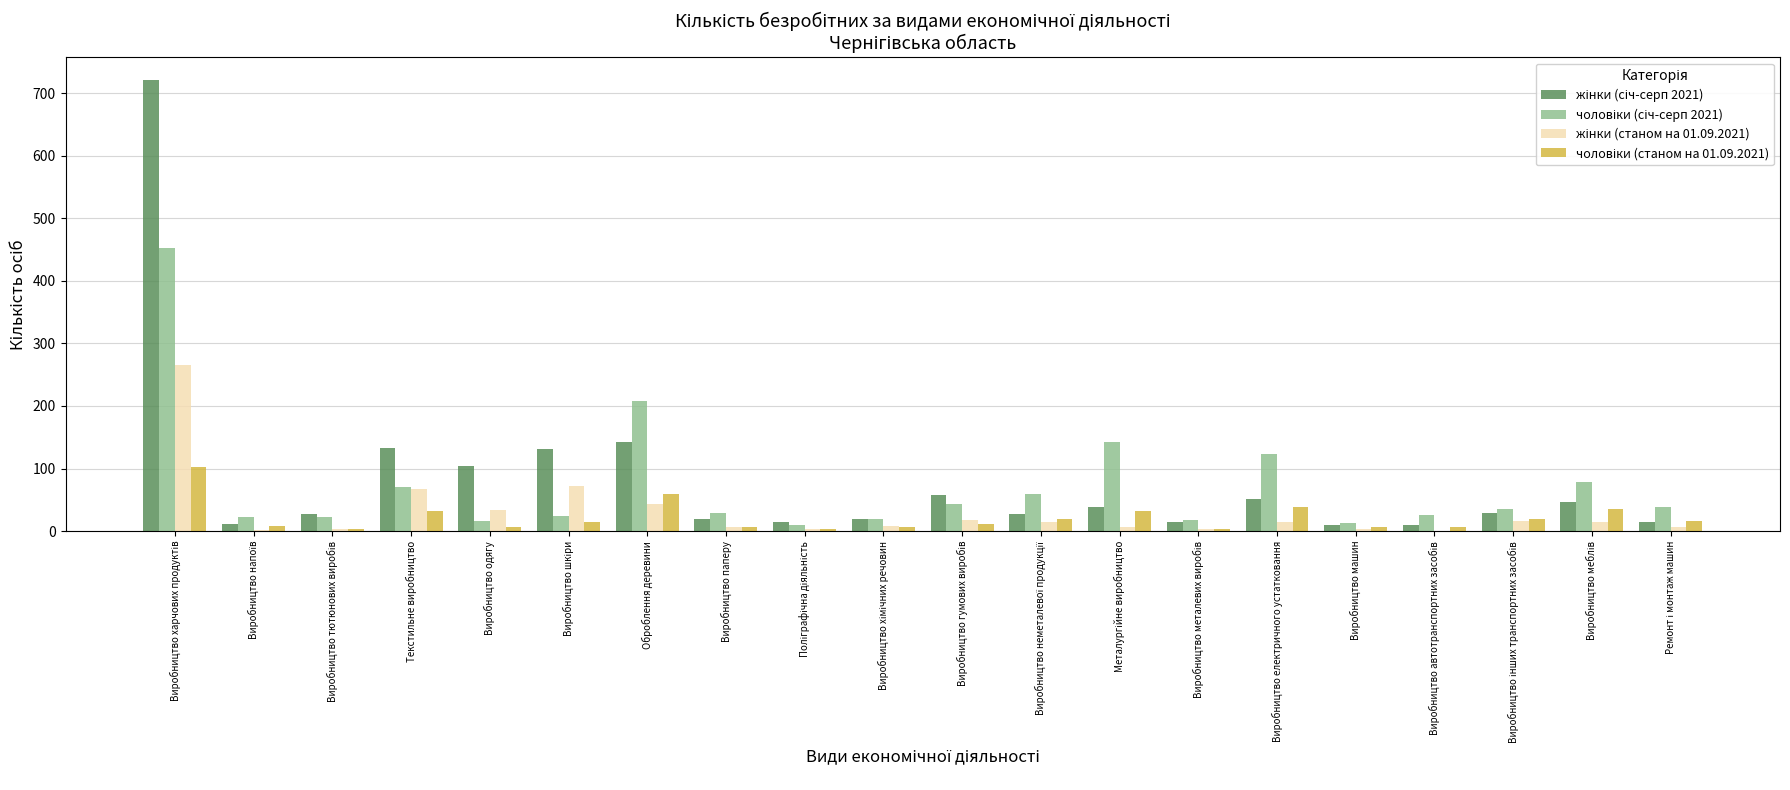

How many distinct data groups are displayed?

4